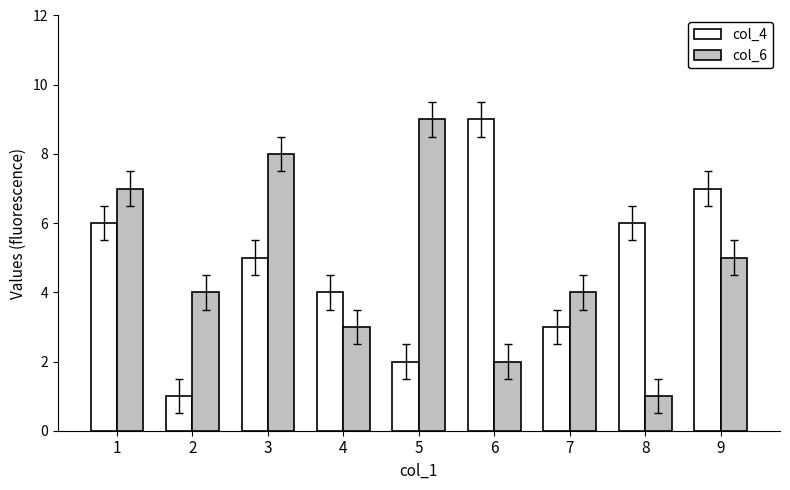

How many groups of bars are there?

9